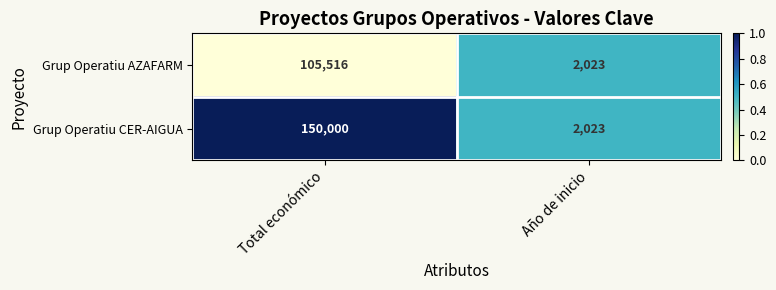

The Grup Operatiu AZAFARM series shows 2670 at Año de inicio. True or false?

False